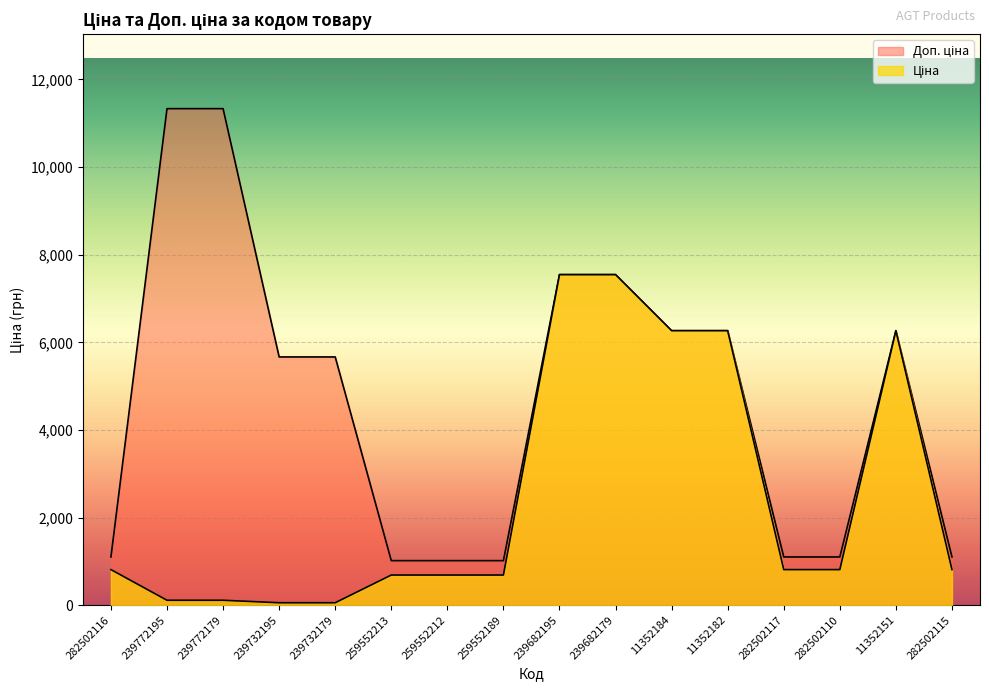

How many data points in Ціна are less than 813?

7